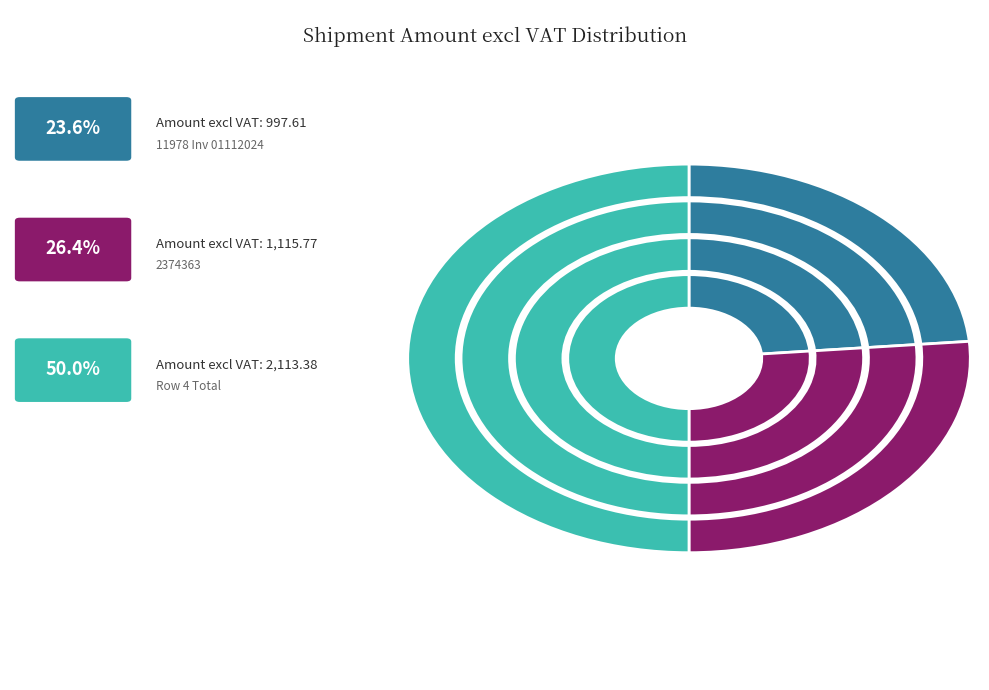

Count the number of slices in the pie.

3